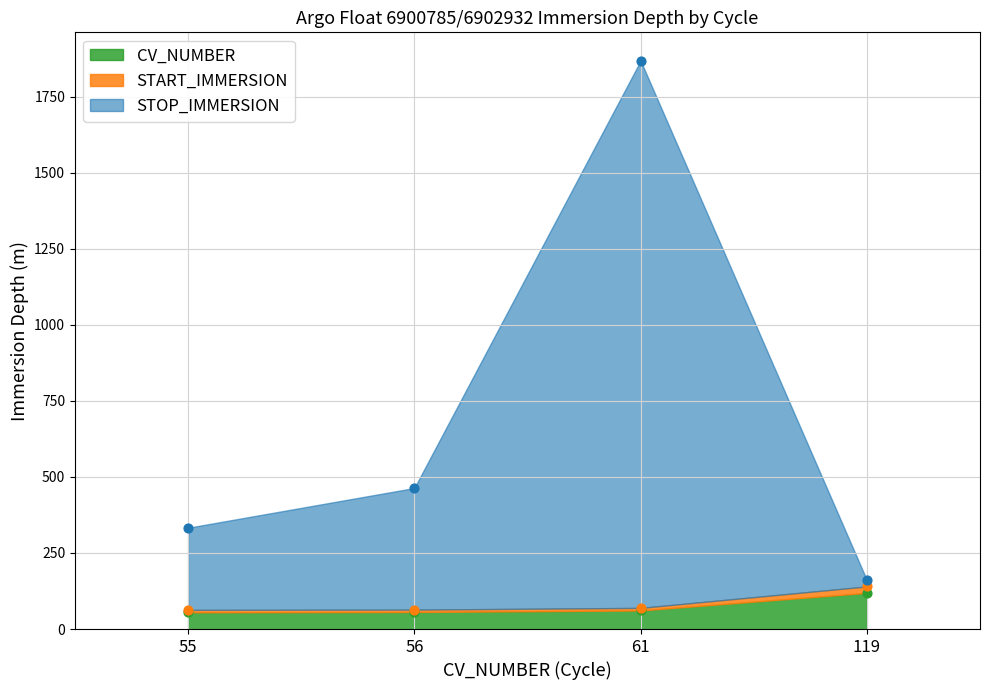

Which series contains the lowest Y value?

CV_NUMBER